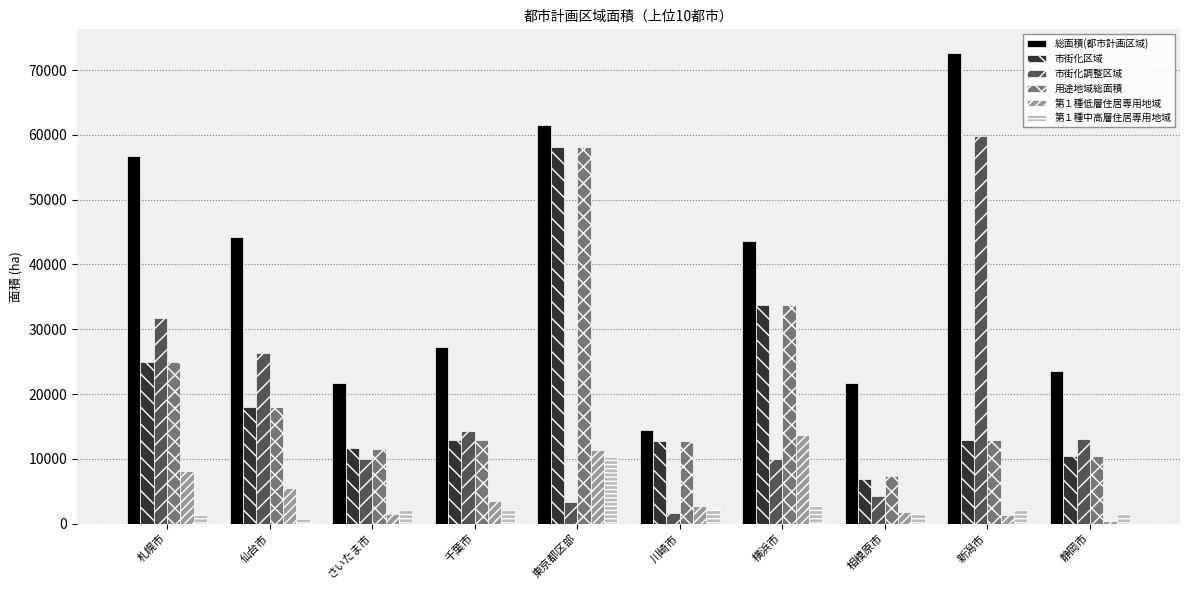

At which category is the sum across all series the highest?

東京都区部